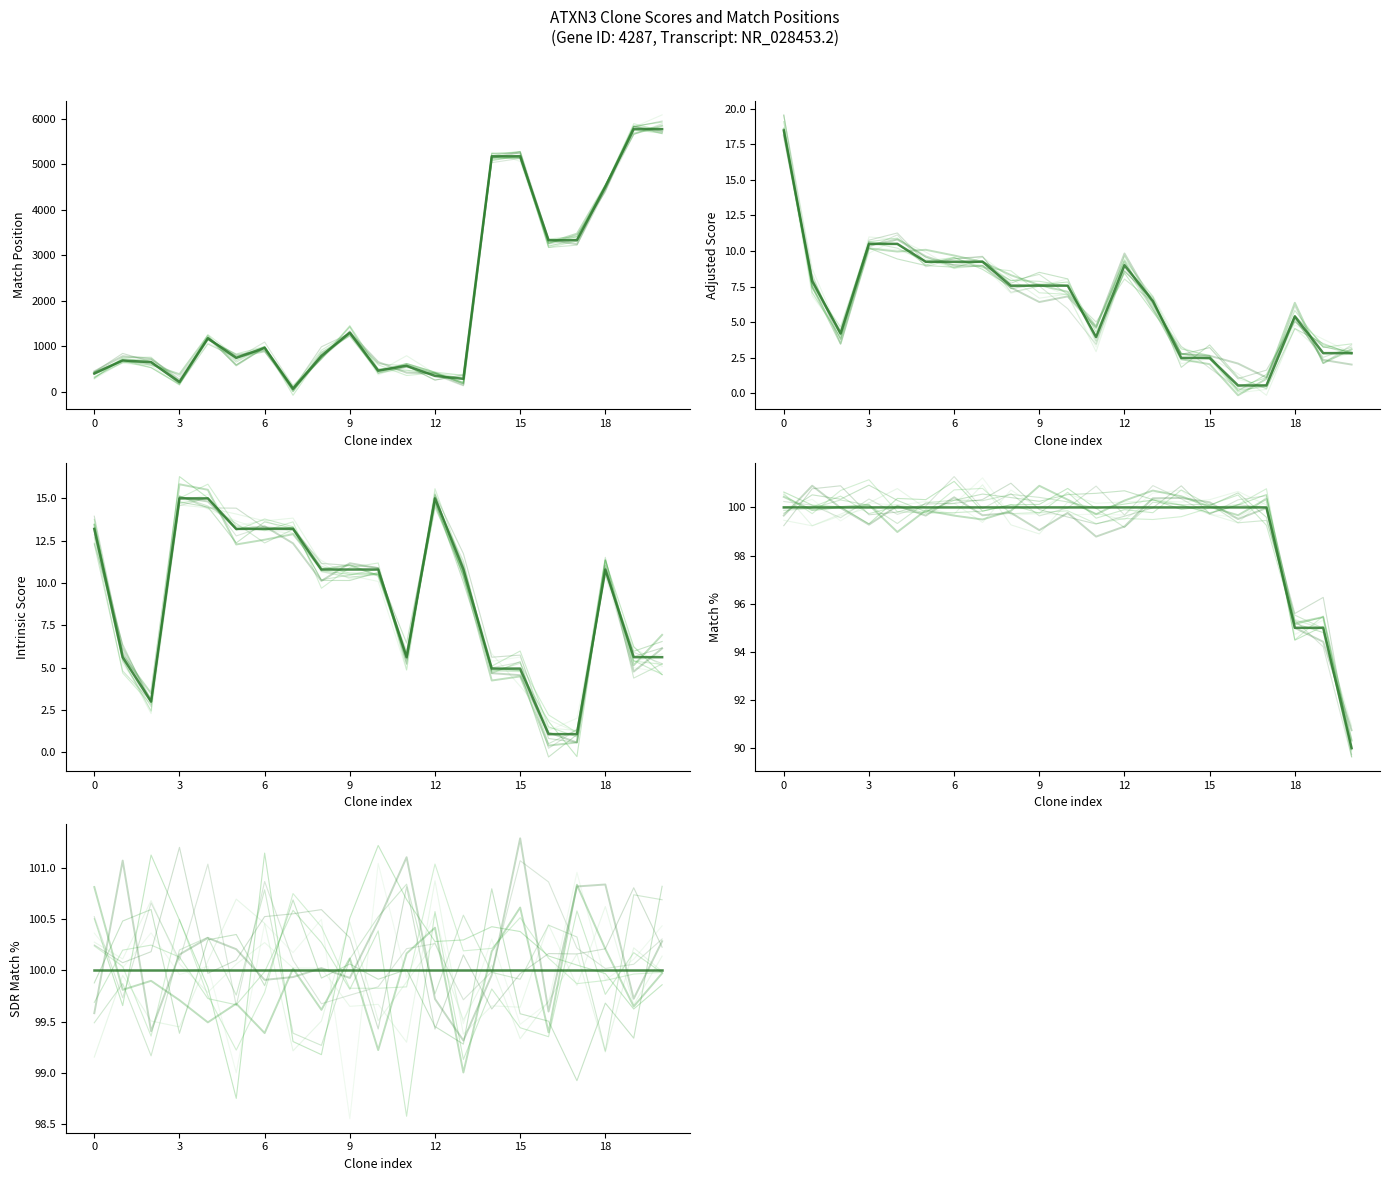

How many values in the Intrinsic Score series exceed 10?

12